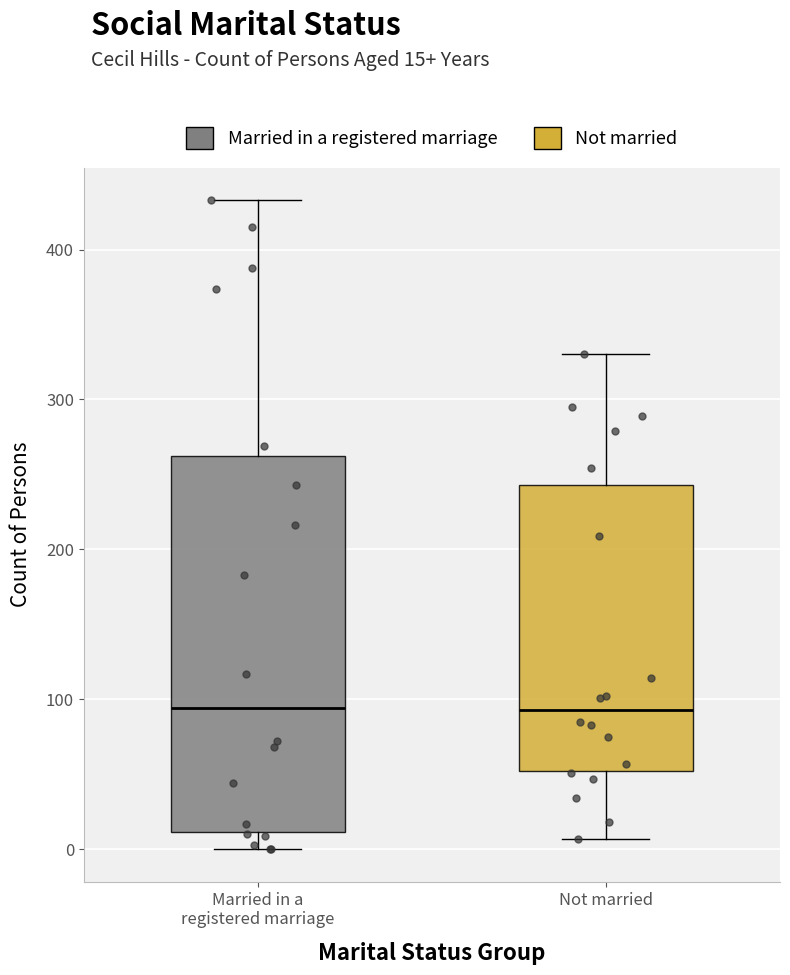

Reading left to right, transcribe this box plot: for each box, give where its median line is, the range the box spans, and where its two whiskers end, as read against the y-axis. The values are not printed on the chart, so give them approximately, as read against the axis.

Married in a registered marriage: median 90, box 10 to 260, whiskers 0 to 430
Not married: median 90, box 50 to 240, whiskers 10 to 330